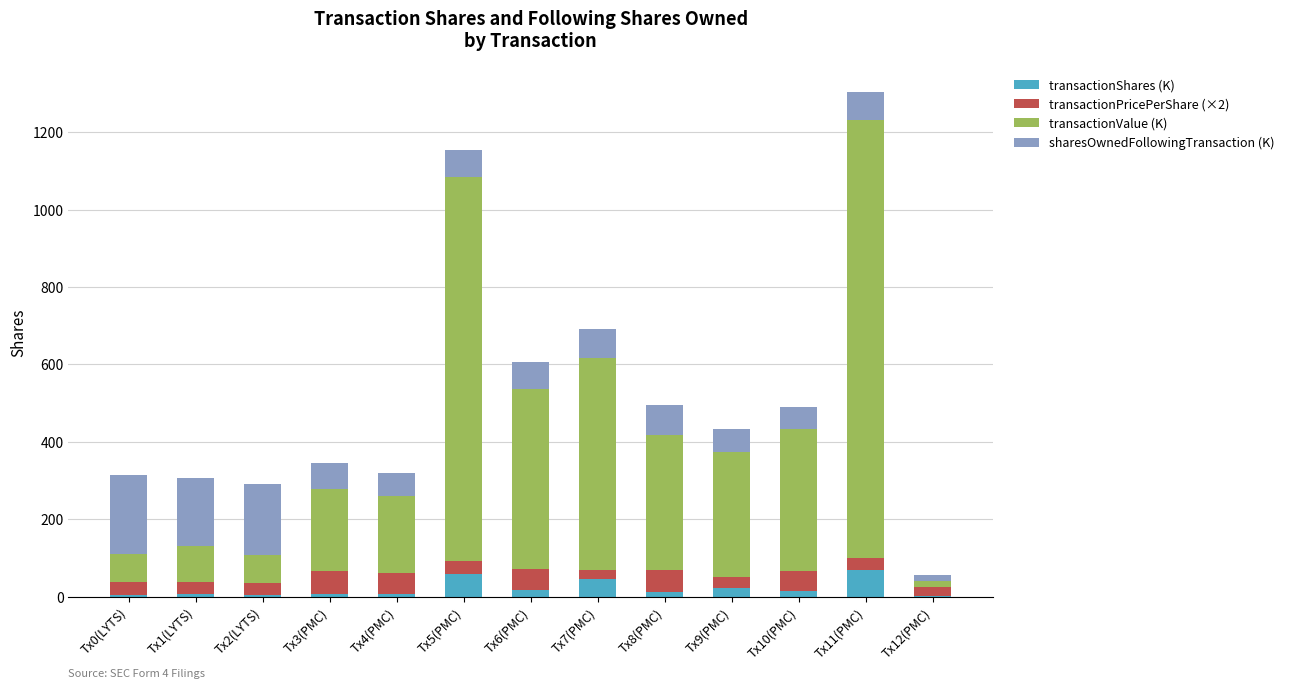

Are the bars grouped side by side (vs. stacked)?

No